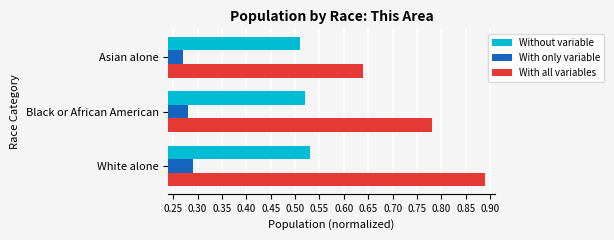

How many bars are there in total?

9